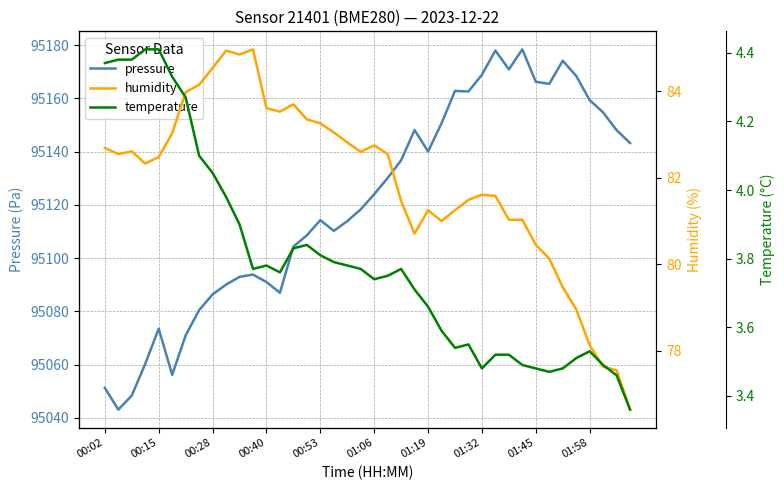

What is the maximum value for humidity?

85.0